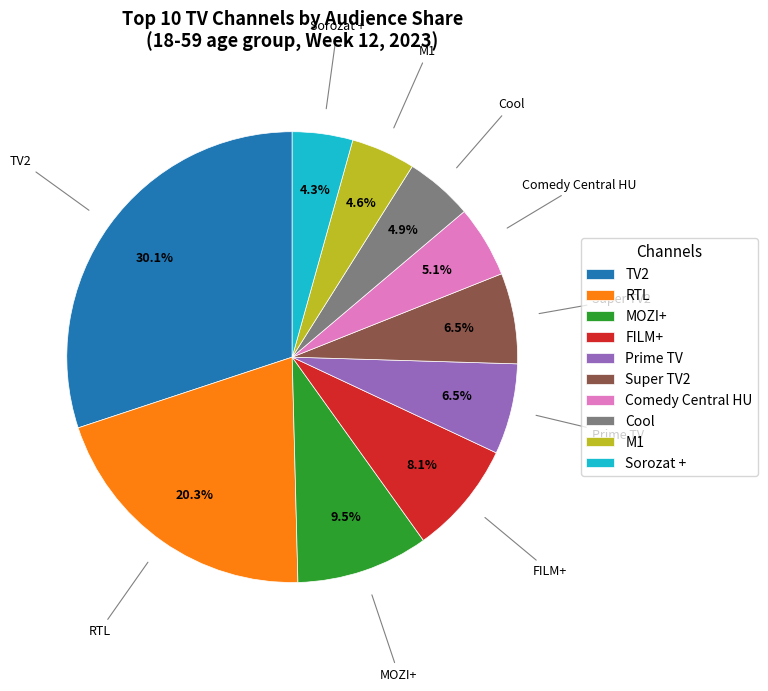

What is the largest slice in the pie chart?

TV2